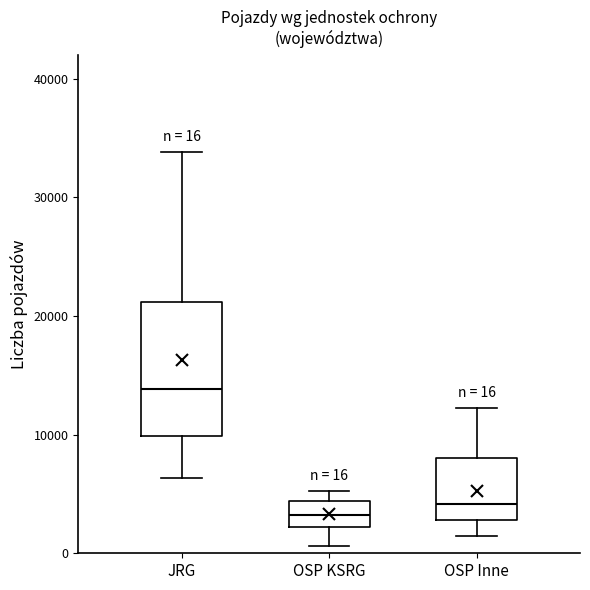

Which box is the tallest, from its lower edge to its upper edge?

JRG